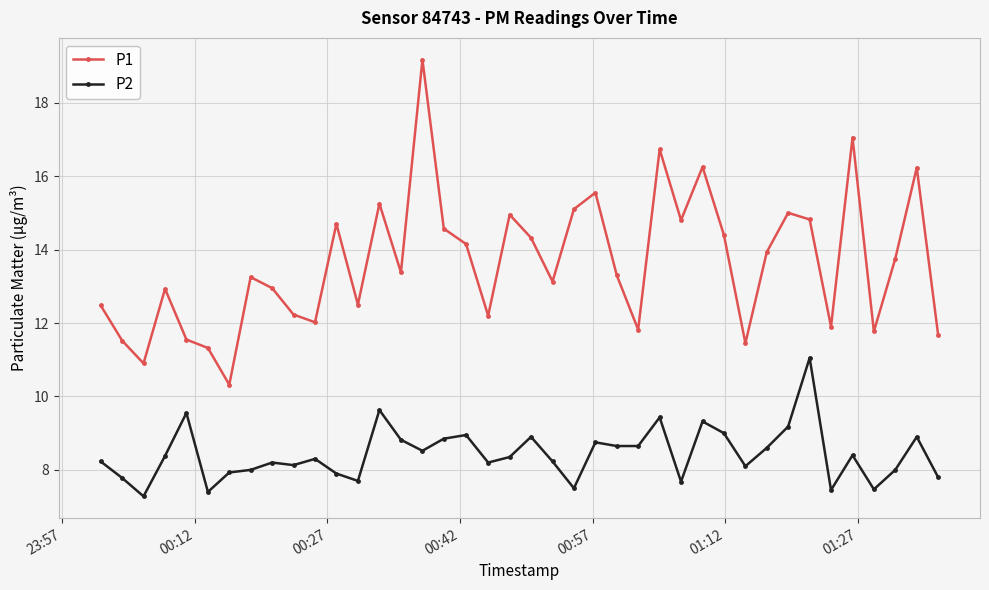

Which series has the largest total across all categories?

P1